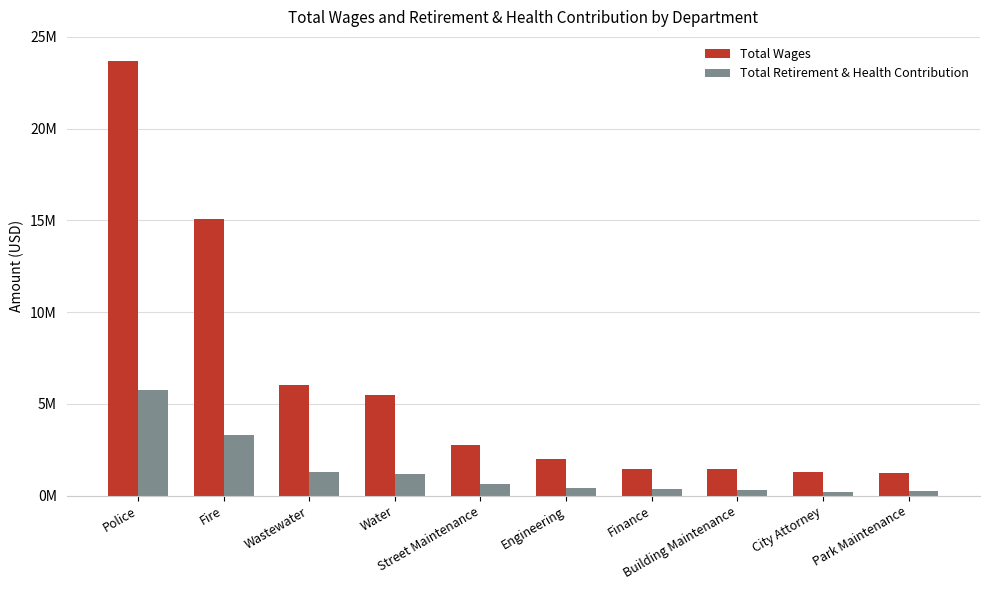

Are the bars horizontal?

No